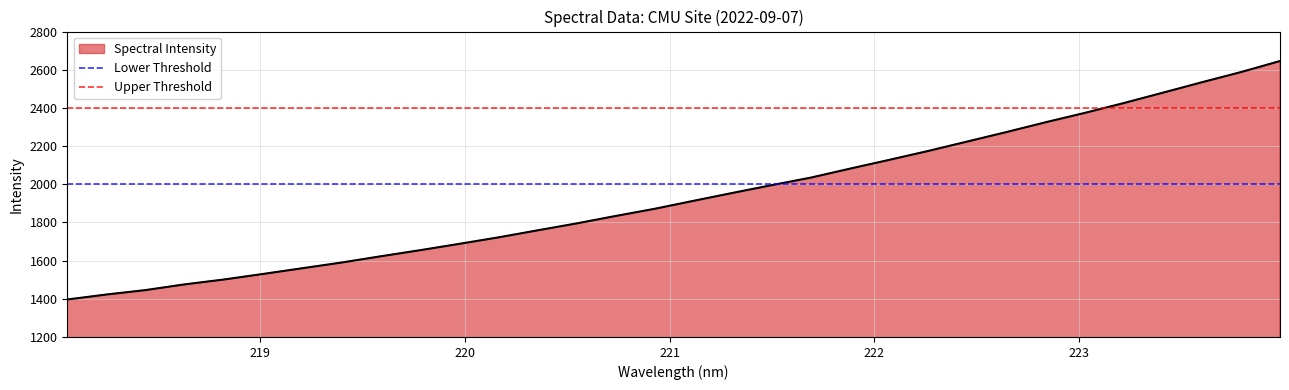

What is the lowest value of the Spectral Intensity series?

1396.2